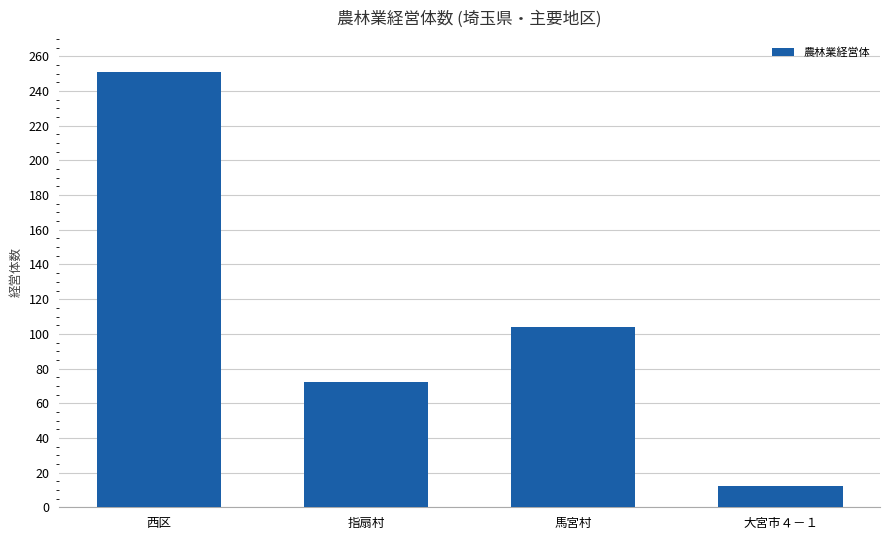

How many categories are shown in the chart?

4